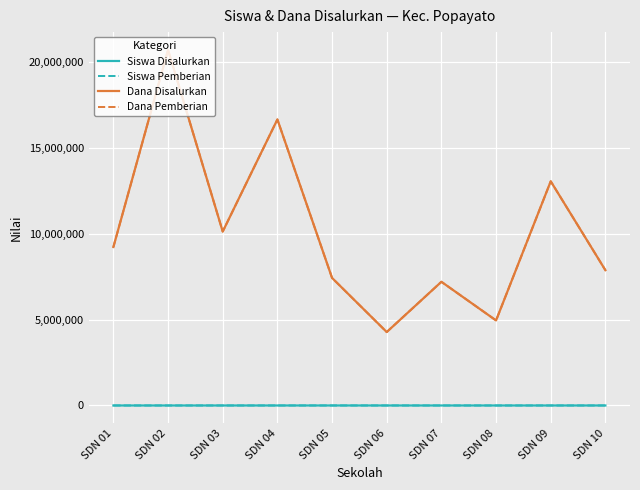

Rank the series at SDN 07 from highest to lowest value.

Dana Disalurkan, Dana Pemberian, Siswa Disalurkan, Siswa Pemberian